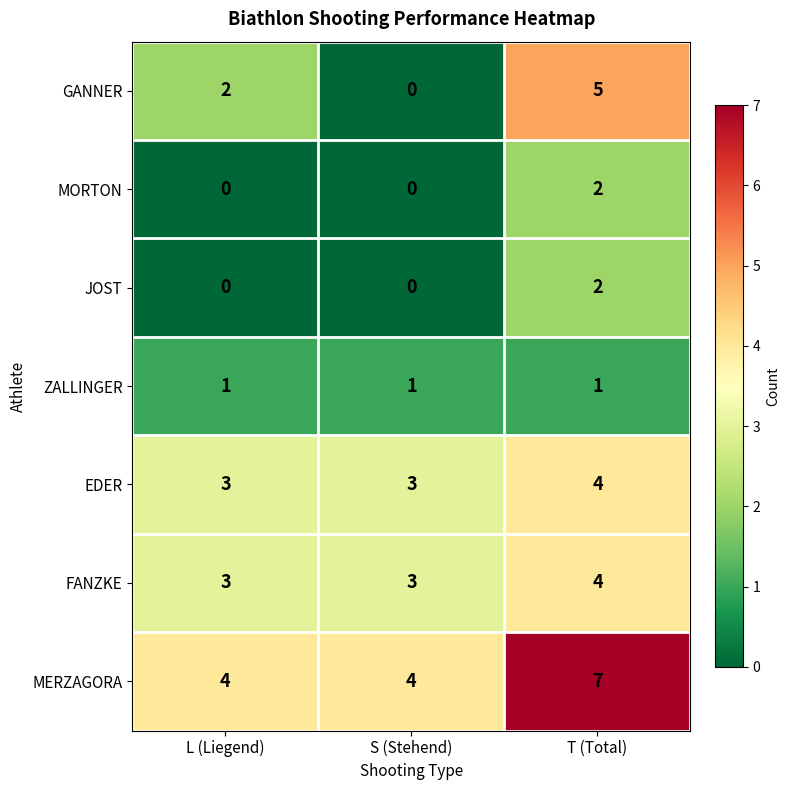

What is the difference between the highest and lowest values at T (Total)?

6